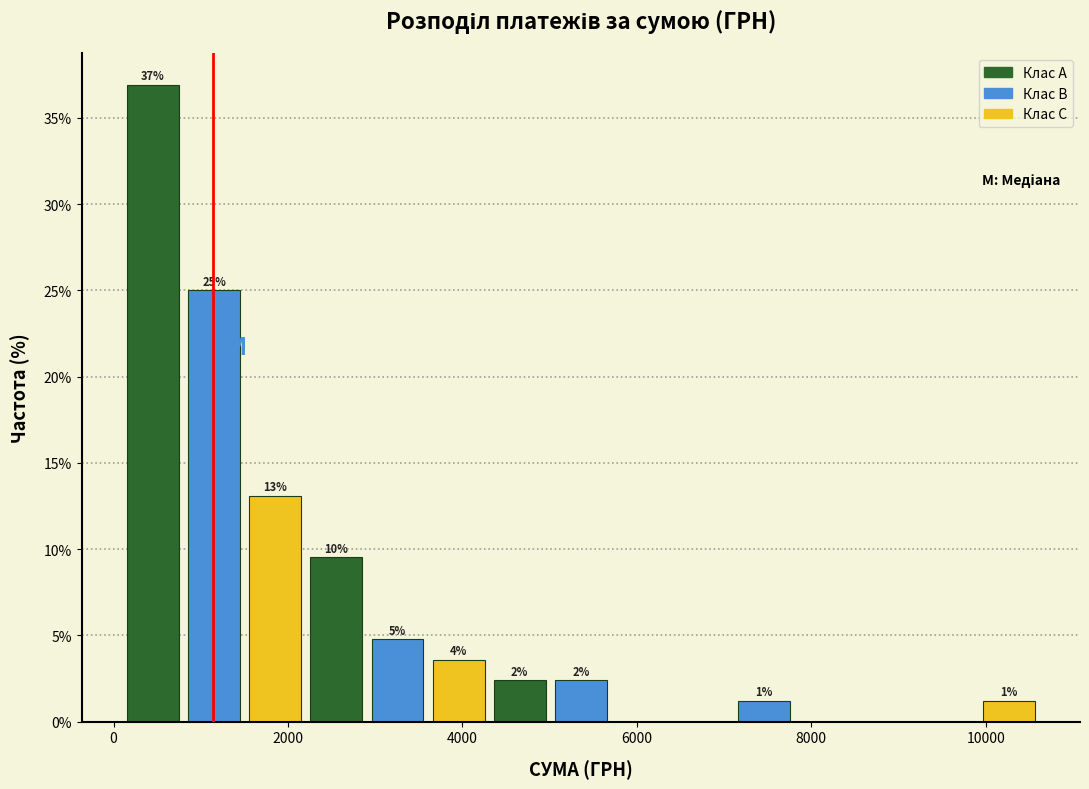

Read against the x-axis, roughly where is the centre of the tallest bar?

400